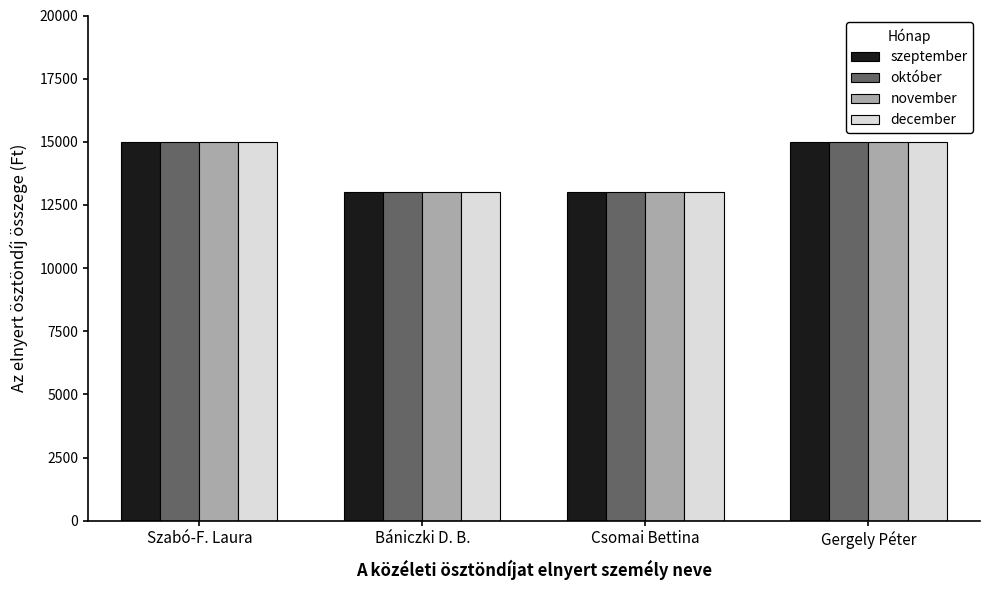

What is the total value across all series at Bániczki D. B.?

52000